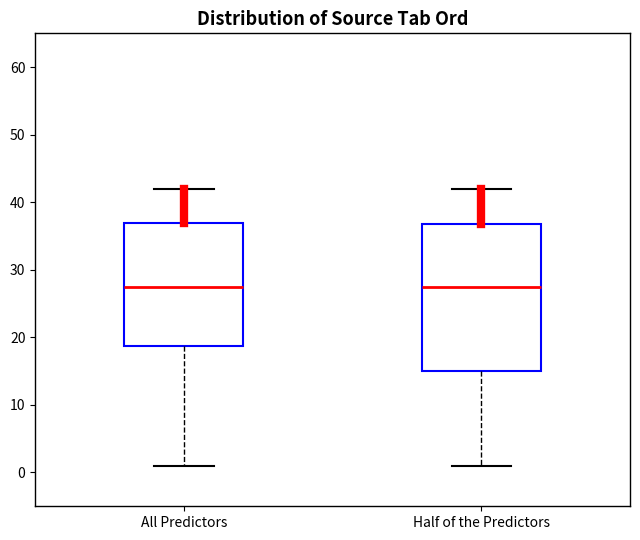

Reading left to right, transcribe this box plot: for each box, give where its median line is, the range the box spans, and where its two whiskers end, as read against the y-axis. The values are not printed on the chart, so give them approximately, as read against the axis.

All Predictors: median 28, box 19 to 37, whiskers 1 to 42
Half of the Predictors: median 28, box 15 to 37, whiskers 1 to 42